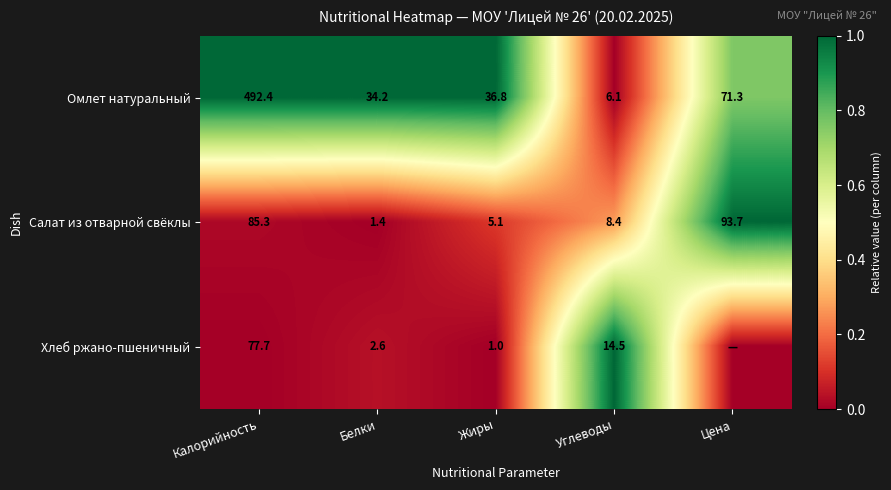

The value of Салат из отварной свёклы at Калорийность is 0.0. True or false?

False